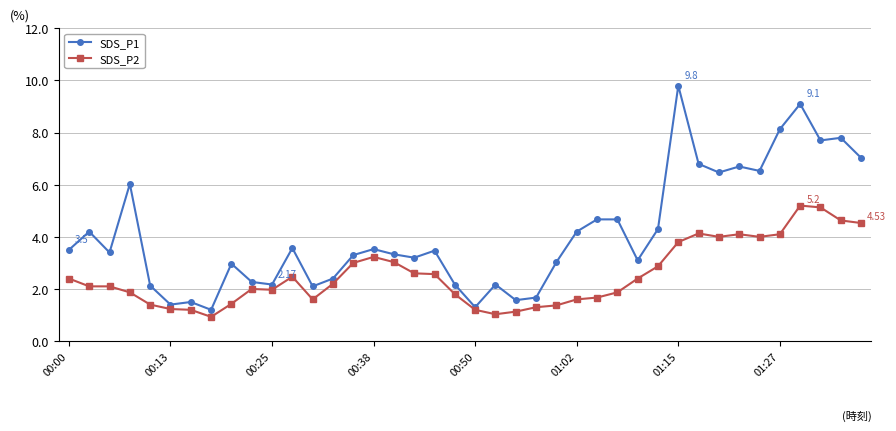

True or false: SDS_P1 and SDS_P2 cross at least once.

False